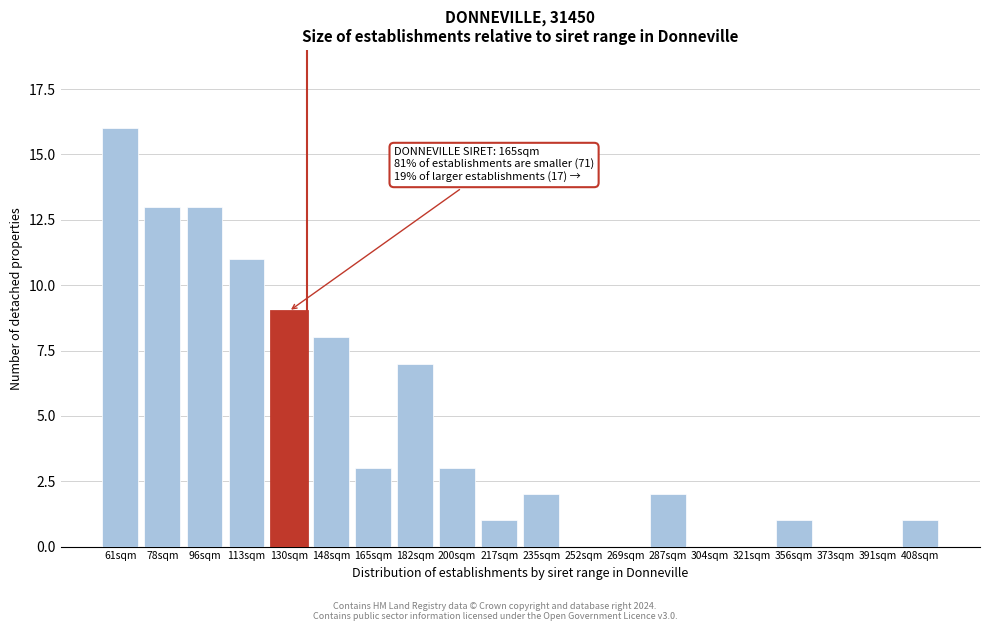

Reading left to right, extract all data points from this chart.

61sqm=16	78sqm=13	96sqm=13	113sqm=11	130sqm=9	148sqm=8	165sqm=3	182sqm=7	200sqm=3	217sqm=1	235sqm=2	252sqm=0	269sqm=0	287sqm=2	304sqm=0	321sqm=0	356sqm=1	373sqm=0	391sqm=0	408sqm=1